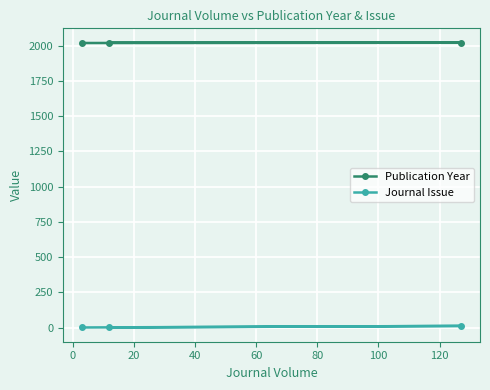

What is the sum of all Publication Year values?

6065